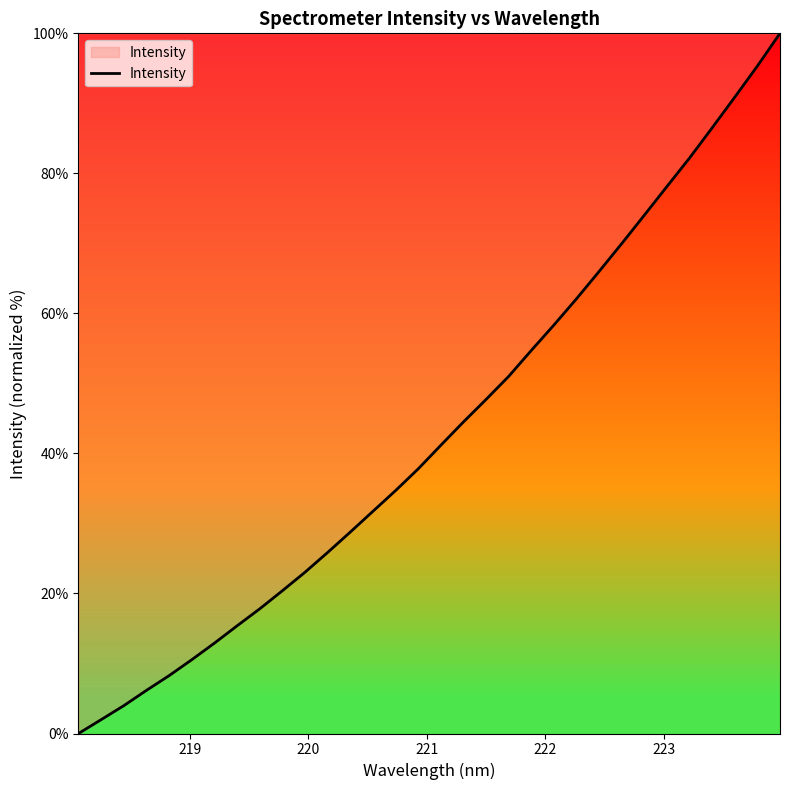

What is the maximum value shown in the chart?

100.0